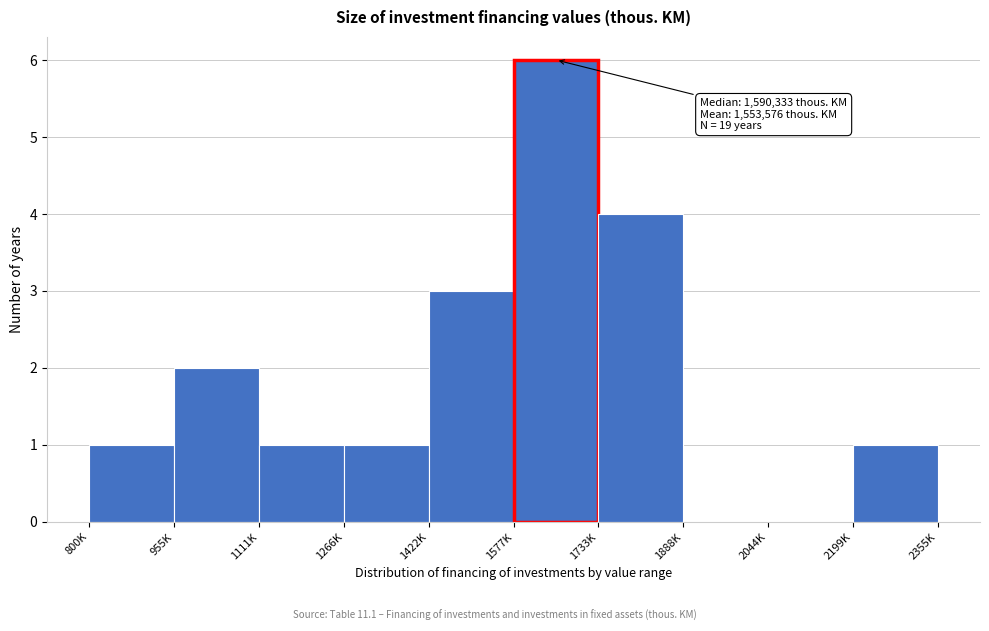

Reading left to right, what are all the values shown in this chart?

800K=1	955K=2	1111K=1	1266K=1	1422K=3	1577K=6	1733K=4	1888K=0	2044K=0	2199K=1